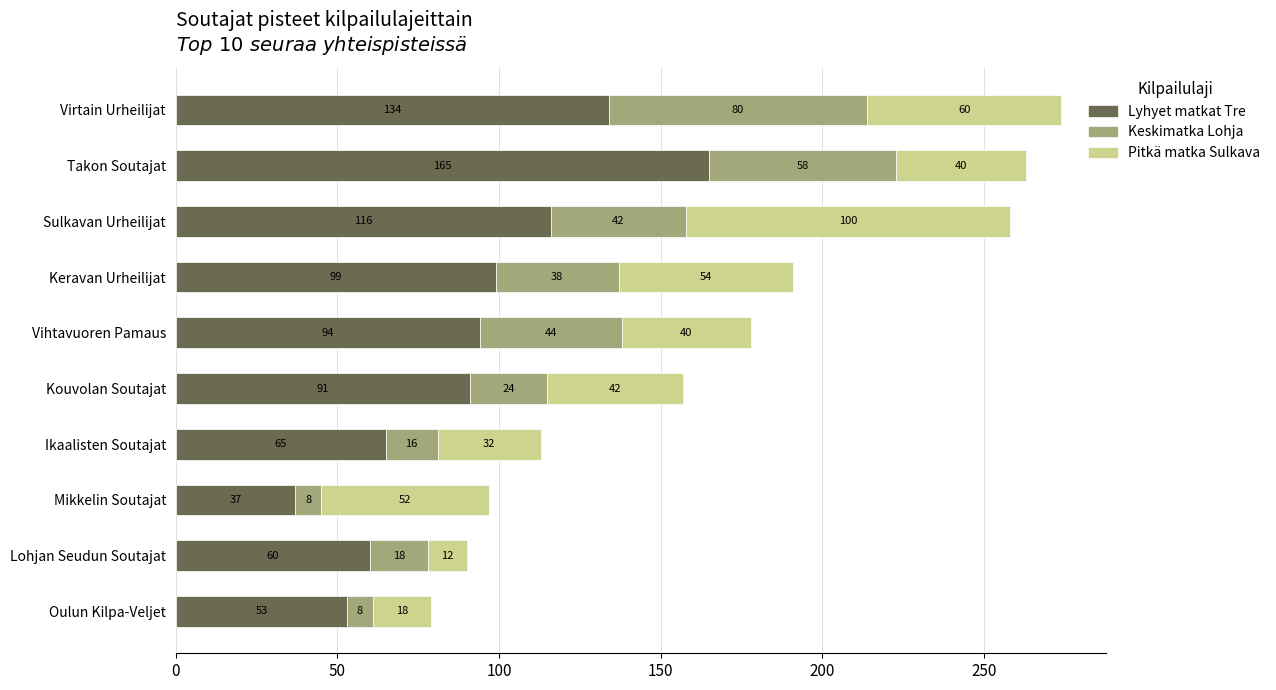

The value of Lyhyet matkat Tre at Keravan Urheilijat is 133. True or false?

False